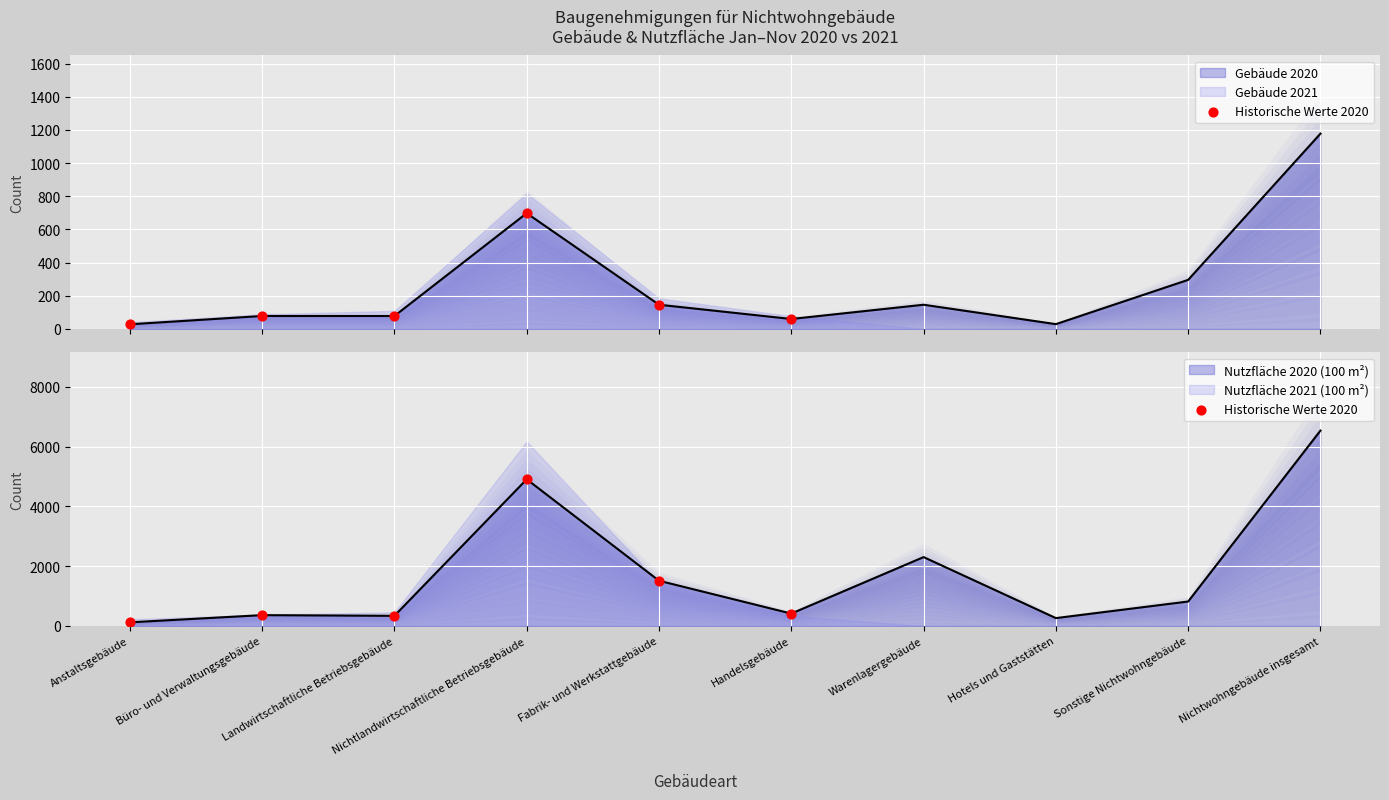

Which has a higher value, Nichtlandwirtschaftliche Betriebsgebäude or Landwirtschaftliche Betriebsgebäude?

Nichtlandwirtschaftliche Betriebsgebäude